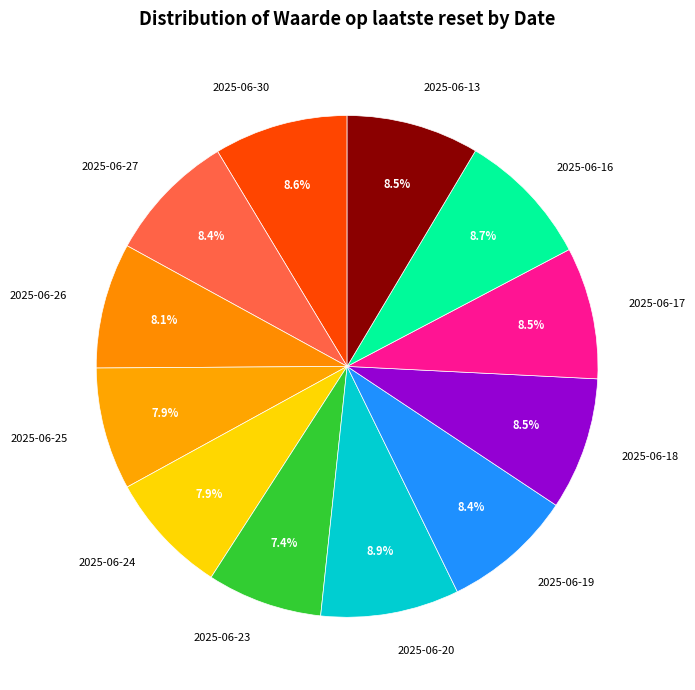

How many slices are in this pie chart?

12